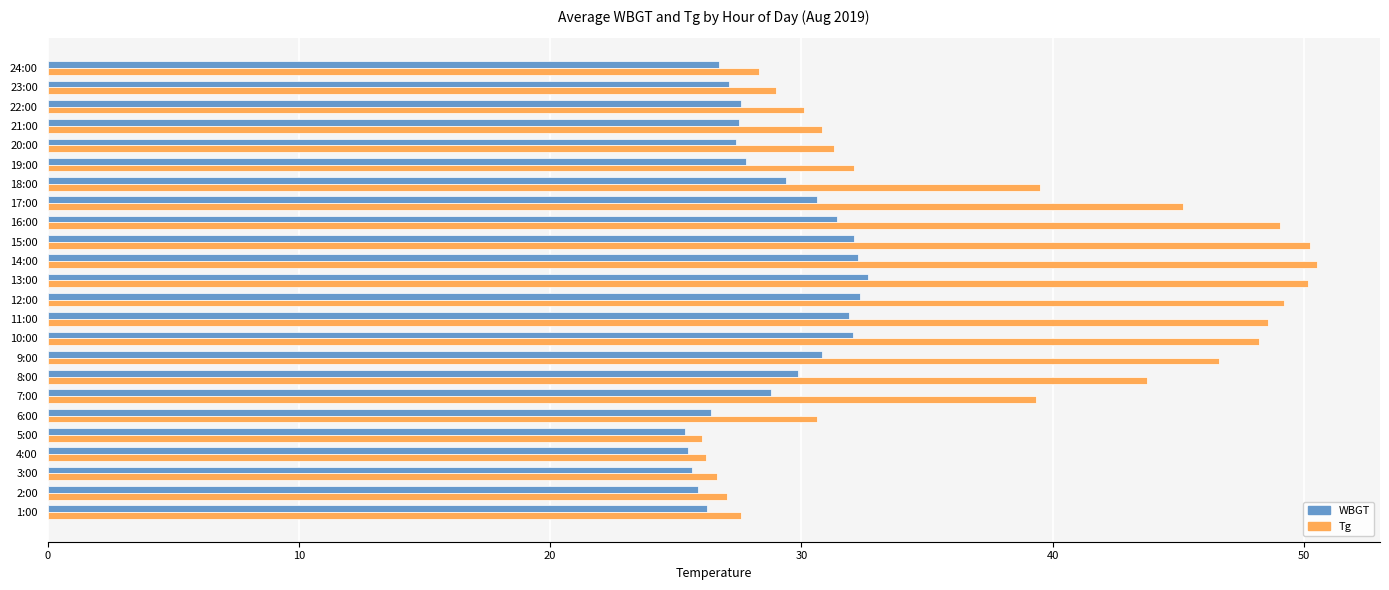

The value of Tg at 2:00 is 27.1. True or false?

True